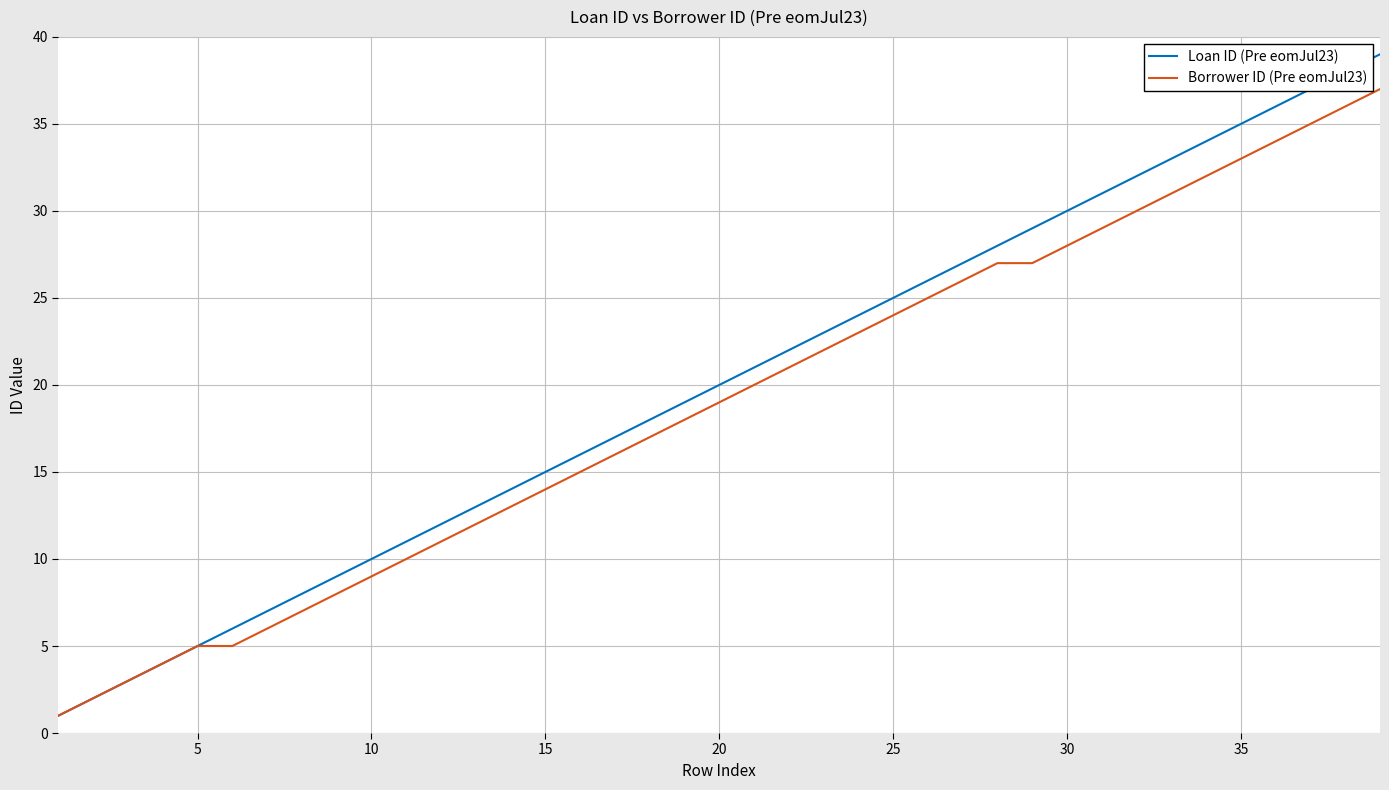

Rank the series by their maximum value, from lowest to highest.

Borrower ID (Pre eomJul23), Loan ID (Pre eomJul23)